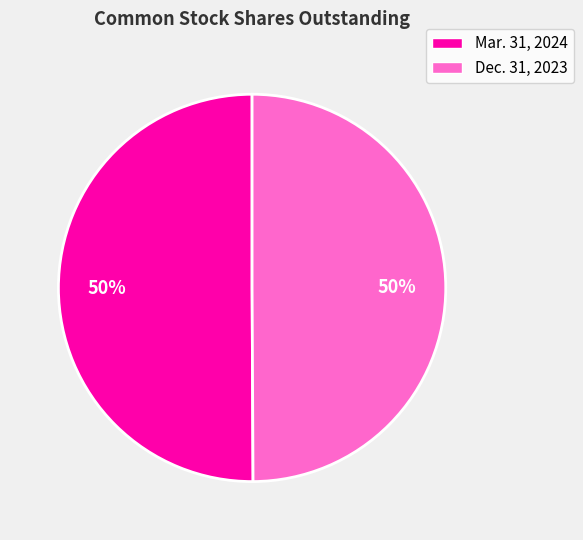

The Mar. 31, 2024 slice represents 50% of the pie. True or false?

True